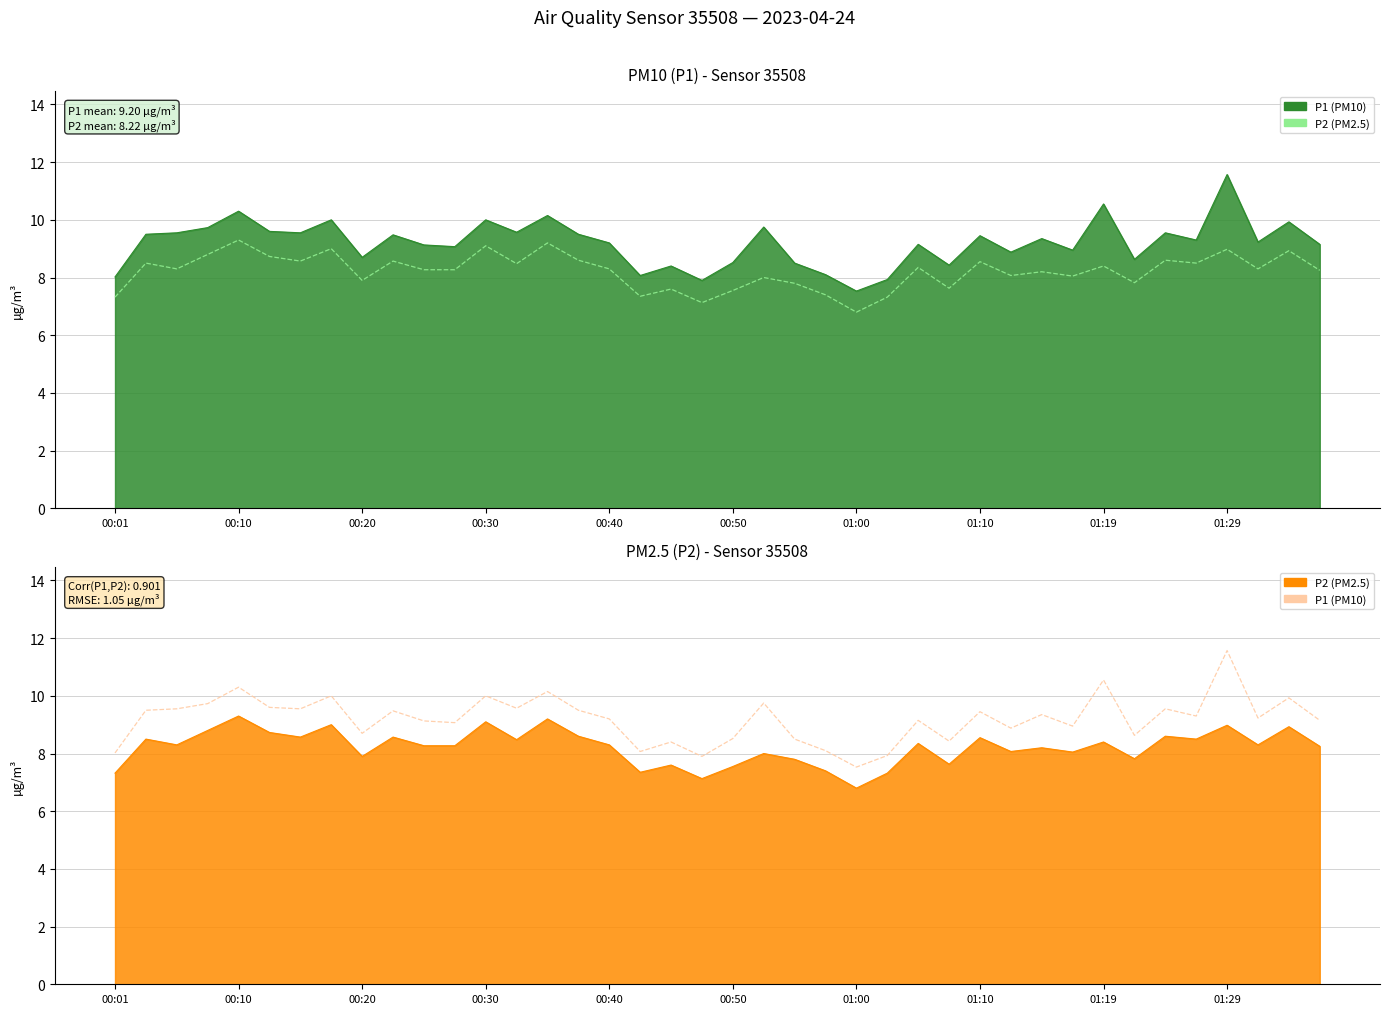

What is the difference between the maximum and minimum values in the P2 (overlay) series?

2.5